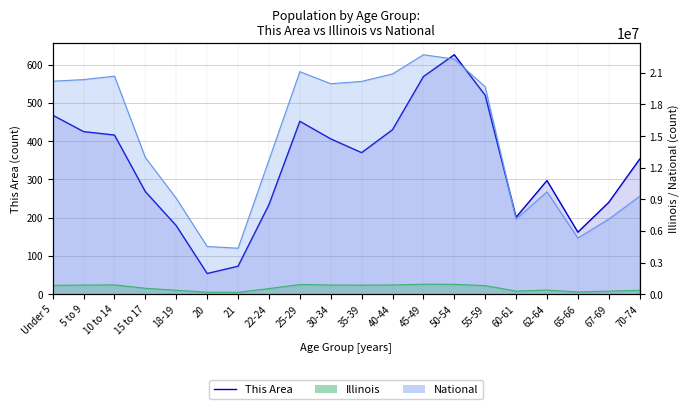

What is the value of the 8th point from the left?

234